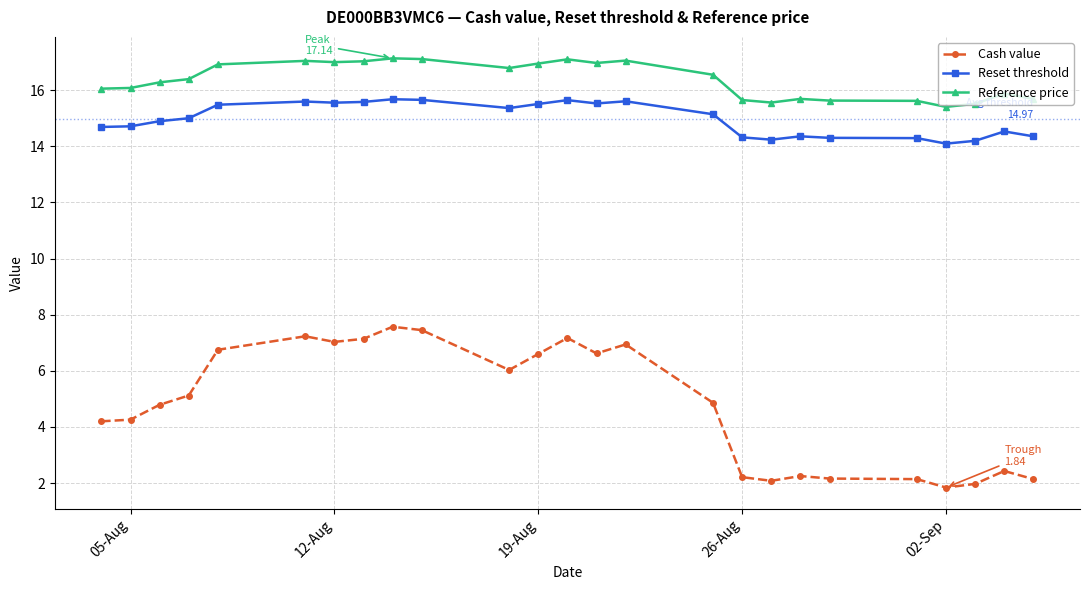

True or false: Reset threshold has more than 1 points higher than both neighbors.

True